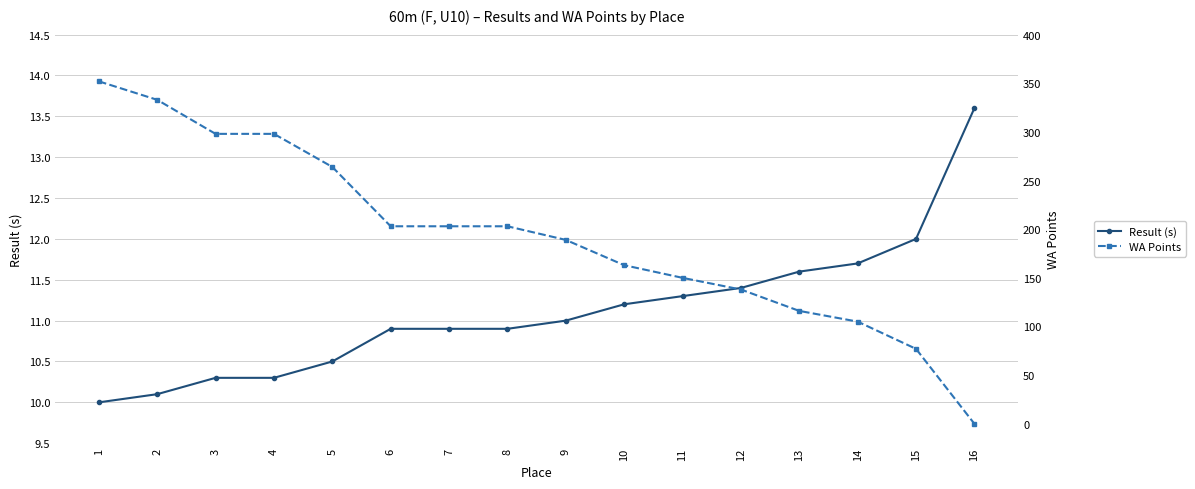

Where does the WA Points series first go above 203?

1